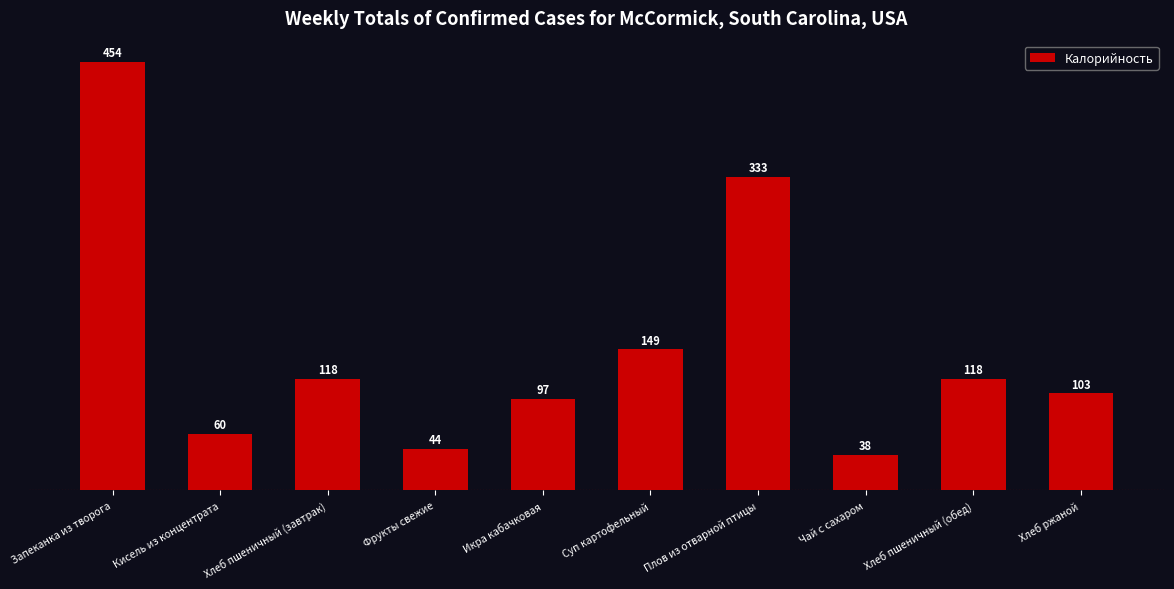

The value at Хлеб ржаной is 40.4. True or false?

False